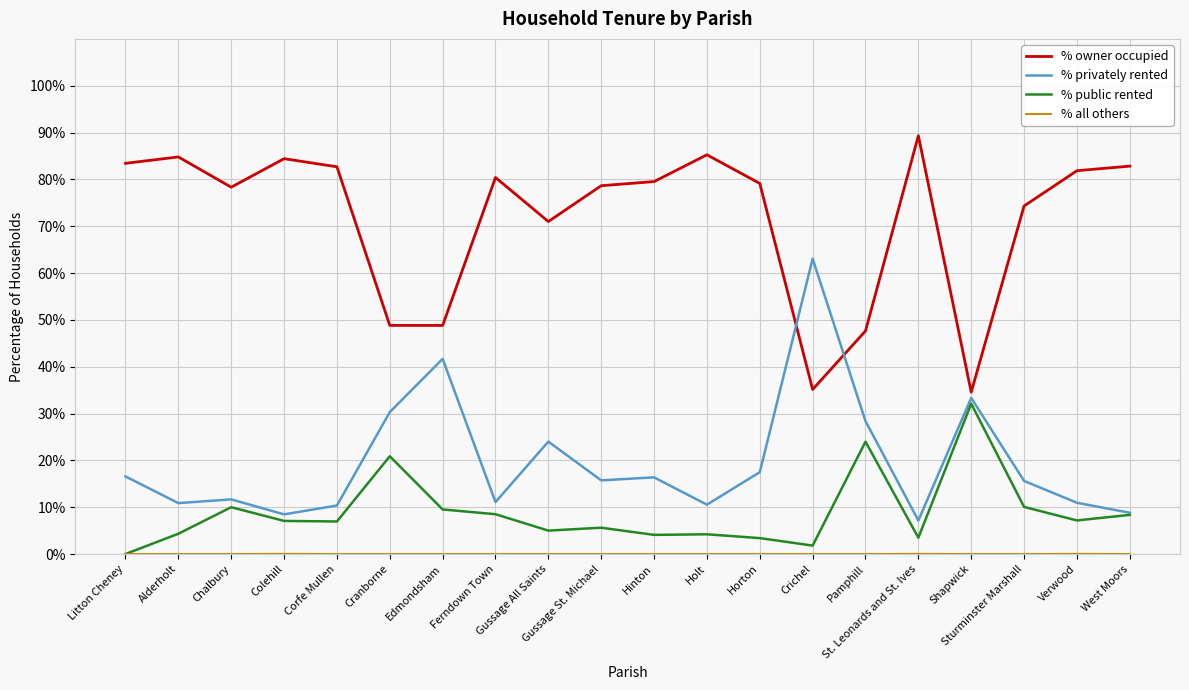

True or false: % privately rented and % owner occupied cross at least once.

True